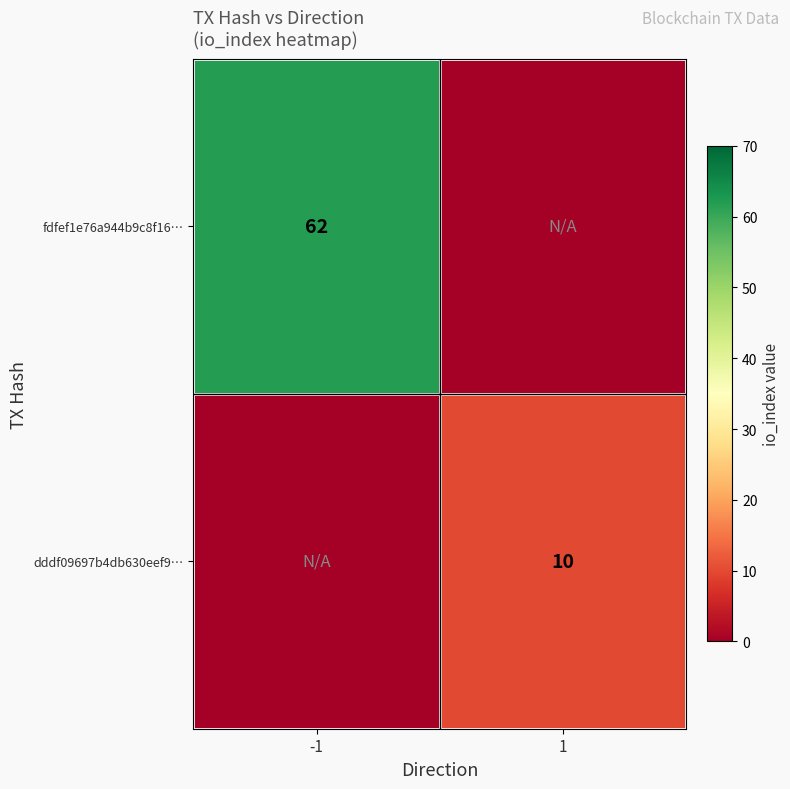

At how many categories does at least one series exceed 6?

2